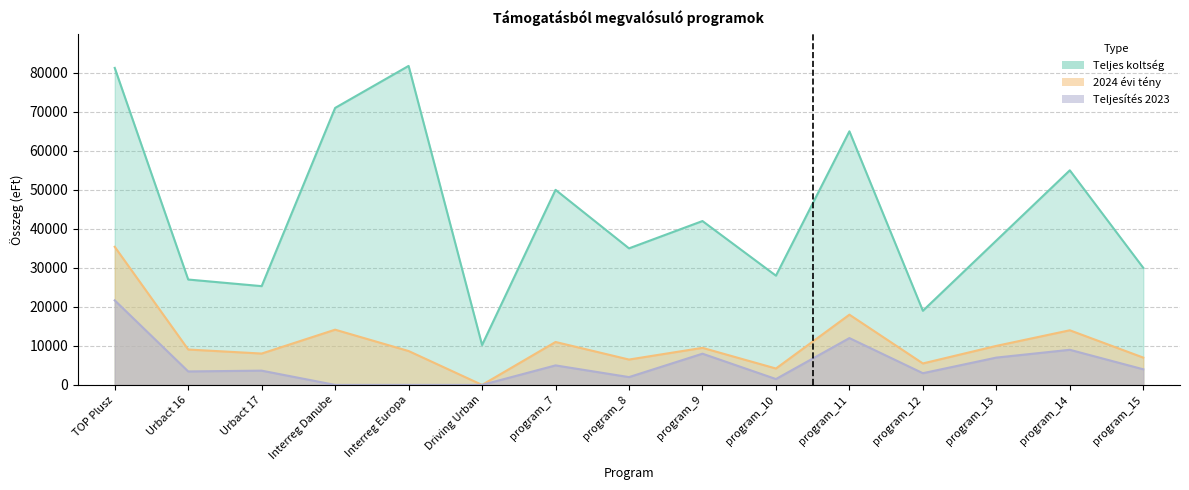

How many data points in 2024 évi tény are above 9071?

7